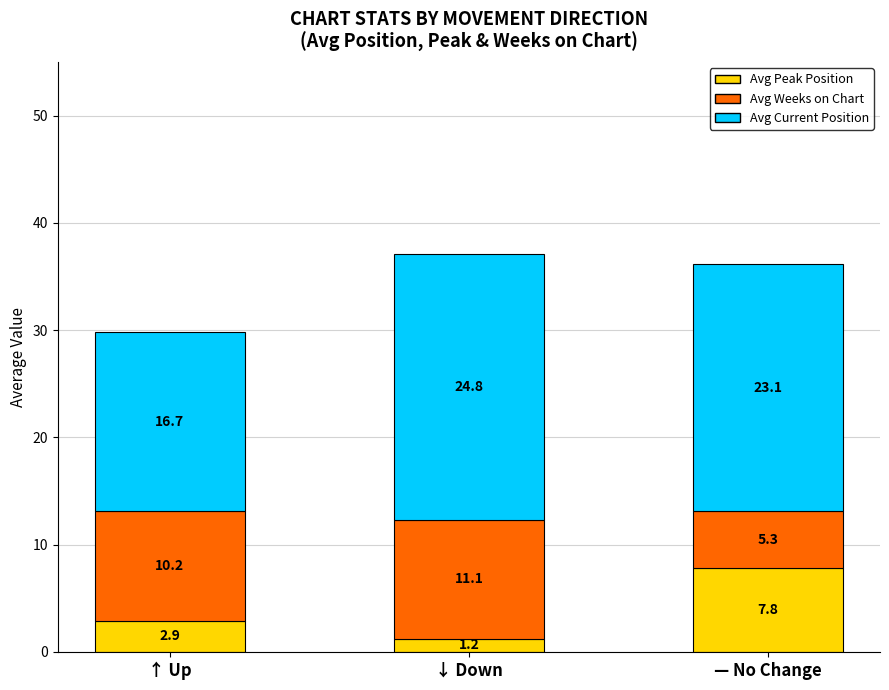

At which label does Avg Peak Position reach its peak?

— No Change